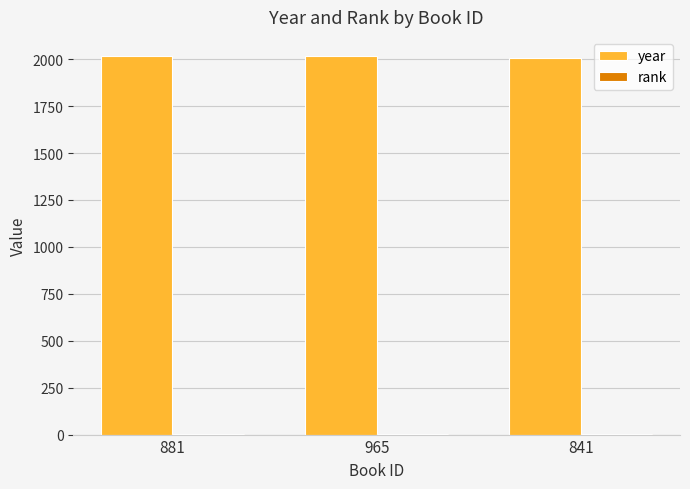

Which series has the largest total across all categories?

year